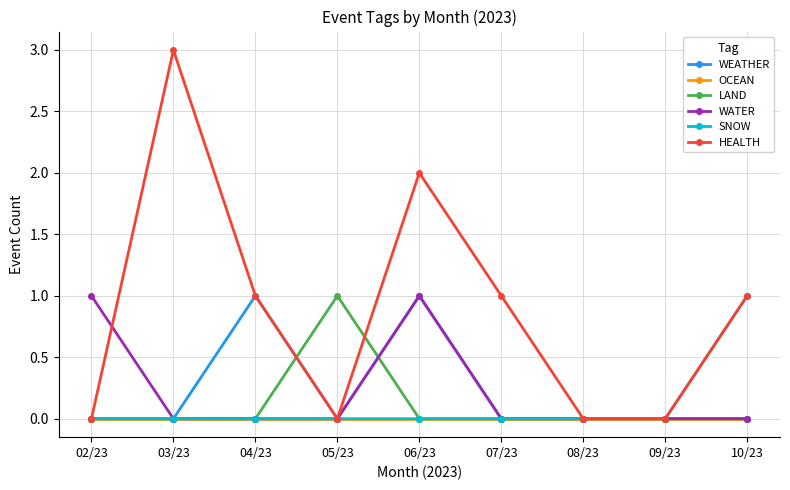

Between 07/23 and 09/23, which series saw the biggest shift?

HEALTH